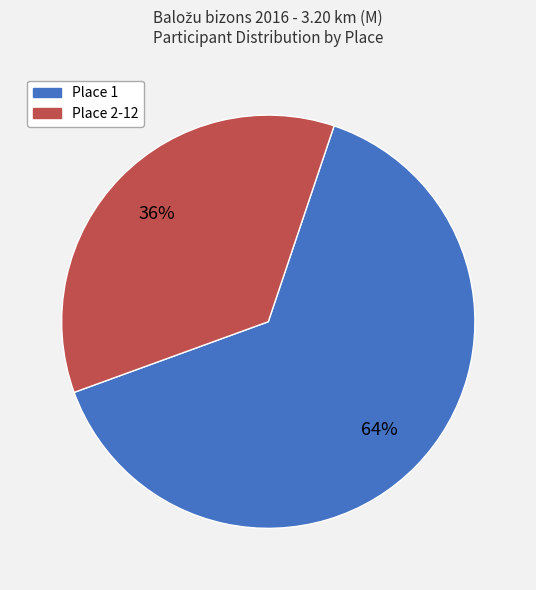

Approximately how many times larger is the value at Place 1 compared to Place 2-12?

1.8